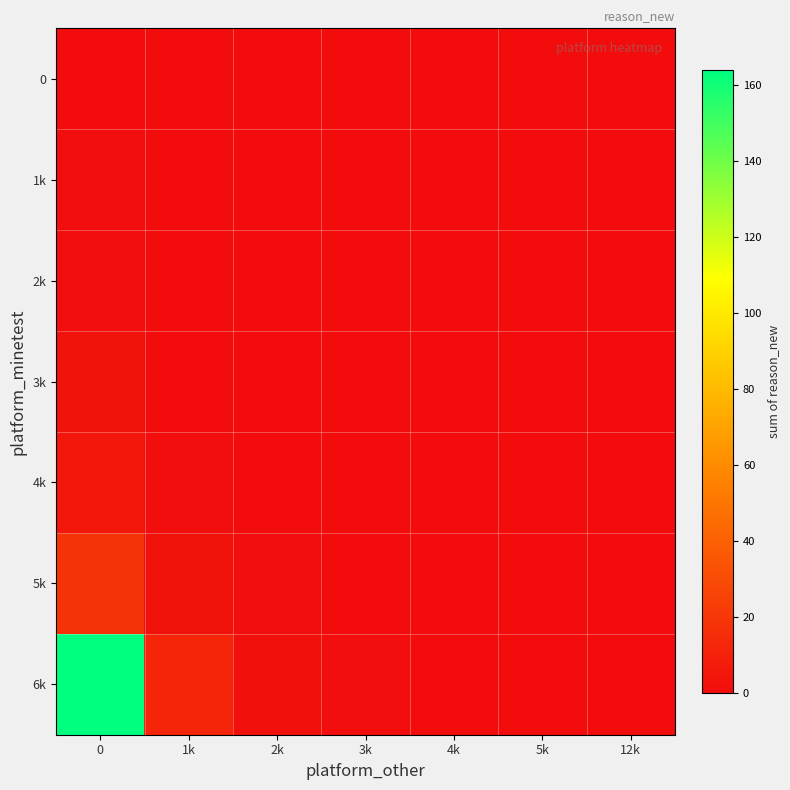

Reading left to right, what are all the values shown in this chart?

6k: 0=164	1k=12	2k=2	3k=1	4k=0	5k=0	12k=0
5k: 0=18	1k=3	2k=1	3k=0	4k=0	5k=0	12k=0
4k: 0=5	1k=1	2k=0	3k=0	4k=0	5k=0	12k=0
3k: 0=3	1k=0	2k=0	3k=0	4k=0	5k=0	12k=0
2k: 0=1	1k=0	2k=0	3k=0	4k=0	5k=0	12k=0
1k: 0=1	1k=0	2k=0	3k=0	4k=0	5k=0	12k=0
0: 0=0	1k=0	2k=0	3k=0	4k=0	5k=0	12k=0